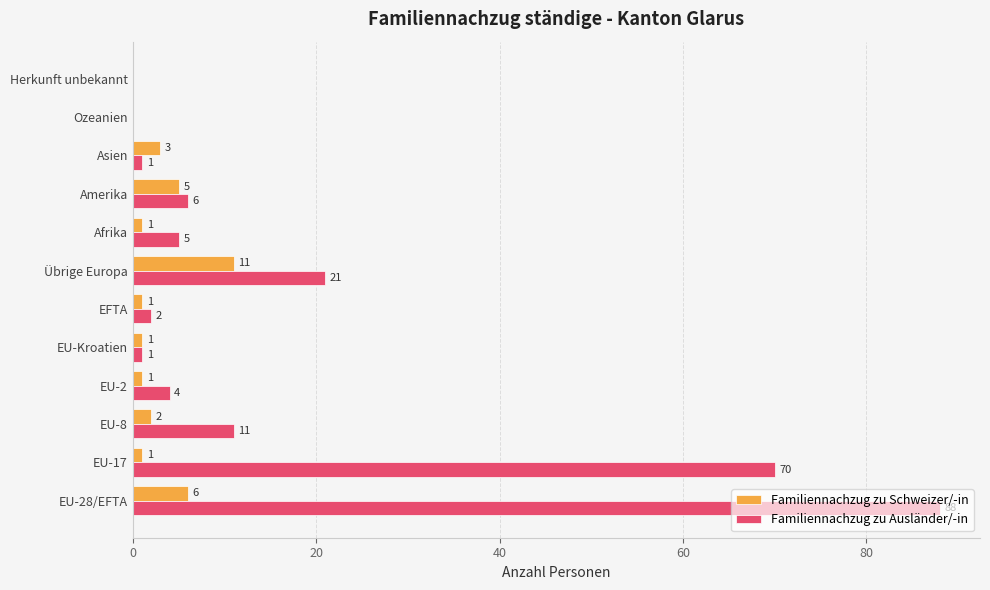

True or false: Familiennachzug zu Schweizer/-in has a value of 5 at Übrige Europa.

False